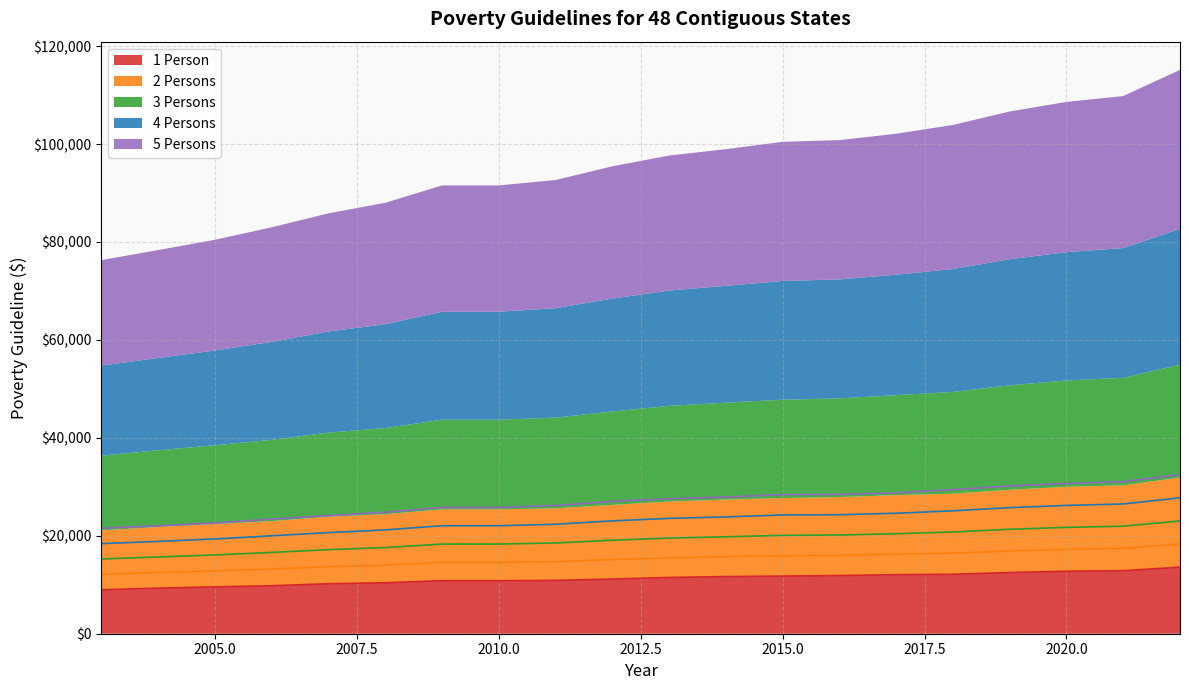

Reading left to right, extract all data points from this chart.

1 Person: 8980	9310	9570	9800	10210	10400	10830	10830	10890	11170	11490	11670	11770	11880	12060	12140	12490	12760	12880	13590
2 Persons: 12120	12490	12830	13200	13690	14000	14570	14570	14710	15130	15510	15730	15930	16020	16240	16460	16910	17240	17420	18310
3 Persons: 15260	15670	16090	16600	17170	17600	18310	18310	18530	19090	19530	19790	20090	20160	20420	20780	21330	21720	21960	23030
4 Persons: 18400	18850	19350	20000	20650	21200	22050	22050	22350	23050	23550	23850	24250	24300	24600	25100	25750	26200	26500	27750
5 Persons: 21540	22030	22610	23400	24130	24800	25790	25790	26170	27010	27570	27910	28410	28440	28780	29420	30170	30680	31040	32470